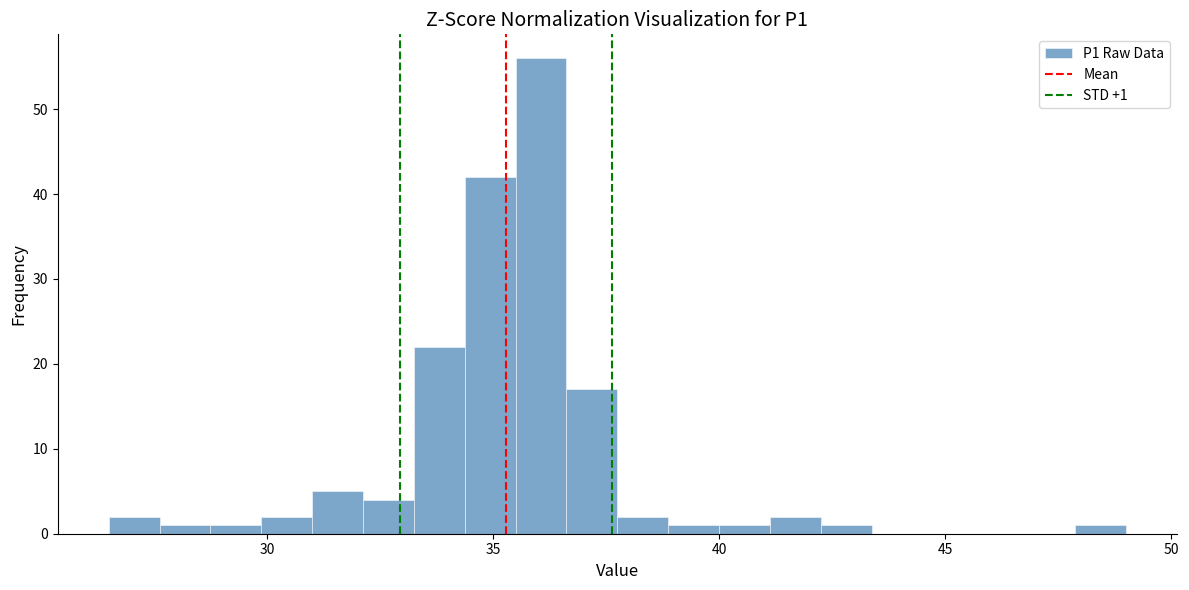

Around what value on the x-axis is the tallest bar? Give the approximate position of its centre, as read against the axis.

36.0